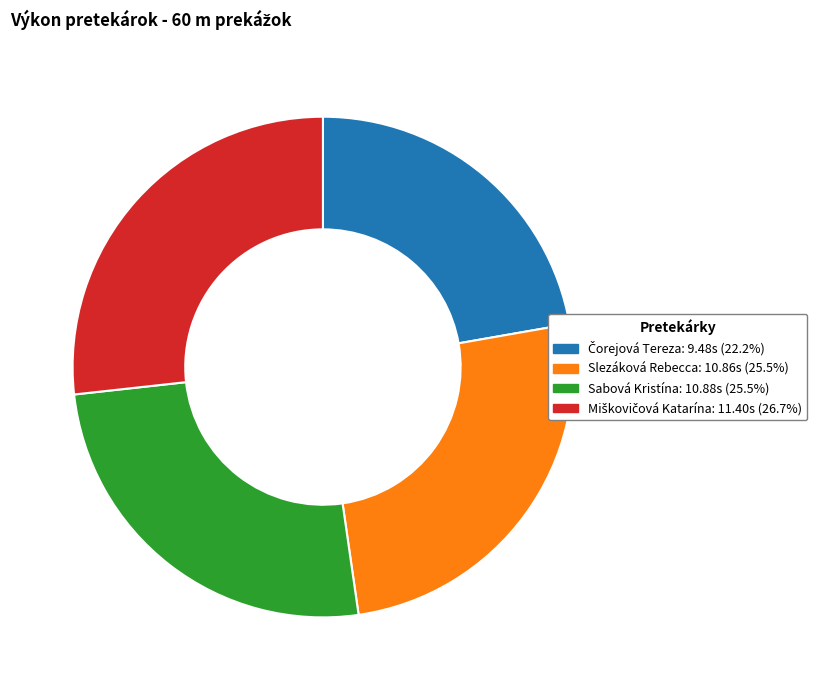

The Sabová Kristína slice represents 26% of the pie. True or false?

True